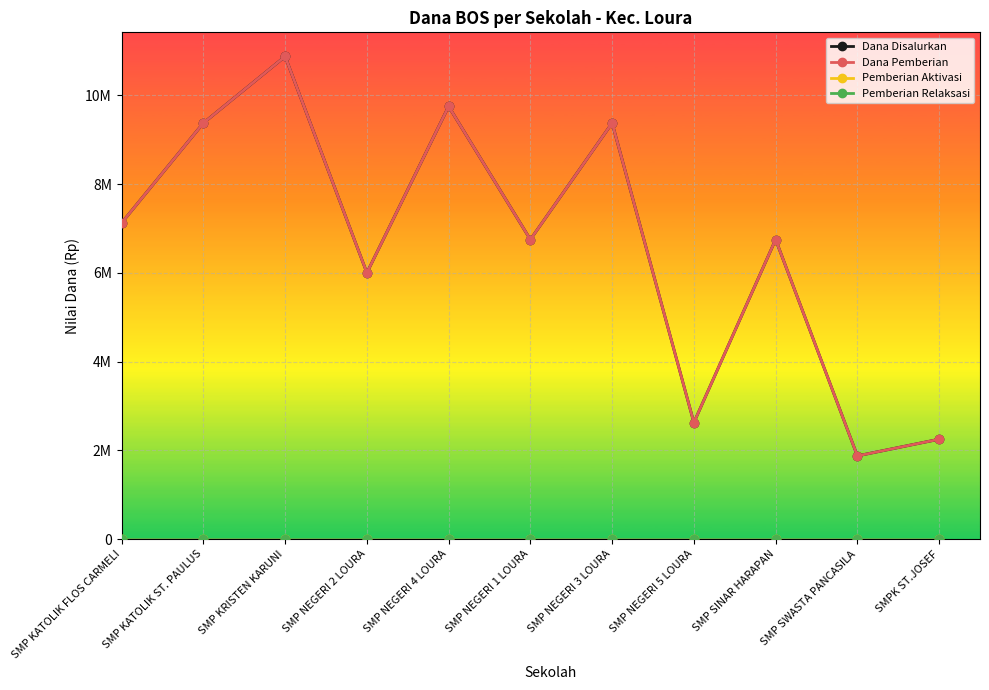

At which category is the sum across all series the highest?

SMP KRISTEN KARUNI